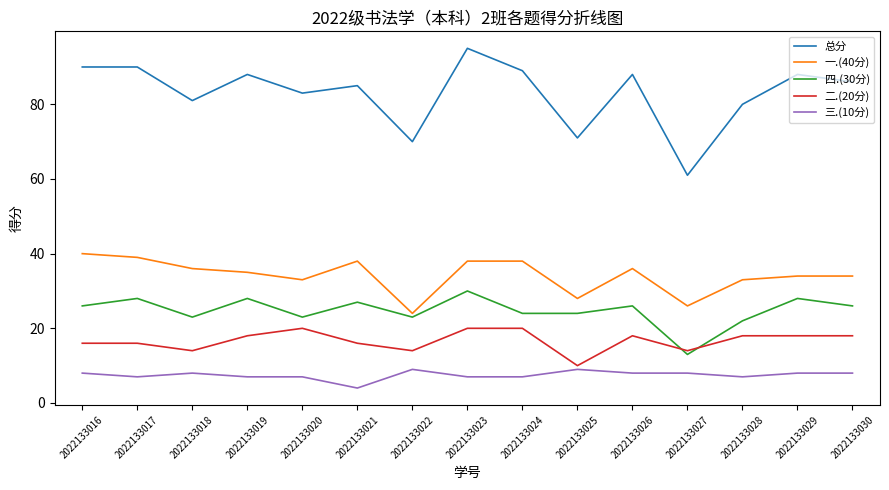

The 总分 series shows 83 at 2022133020. True or false?

True